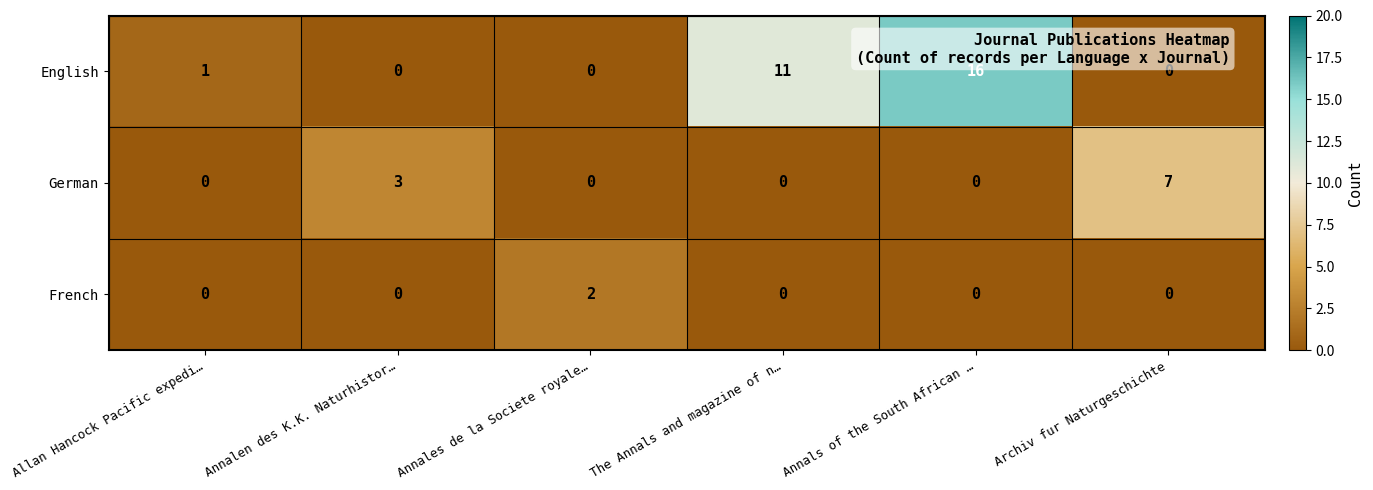

The French series shows -1 at Annals of the South African …. True or false?

False